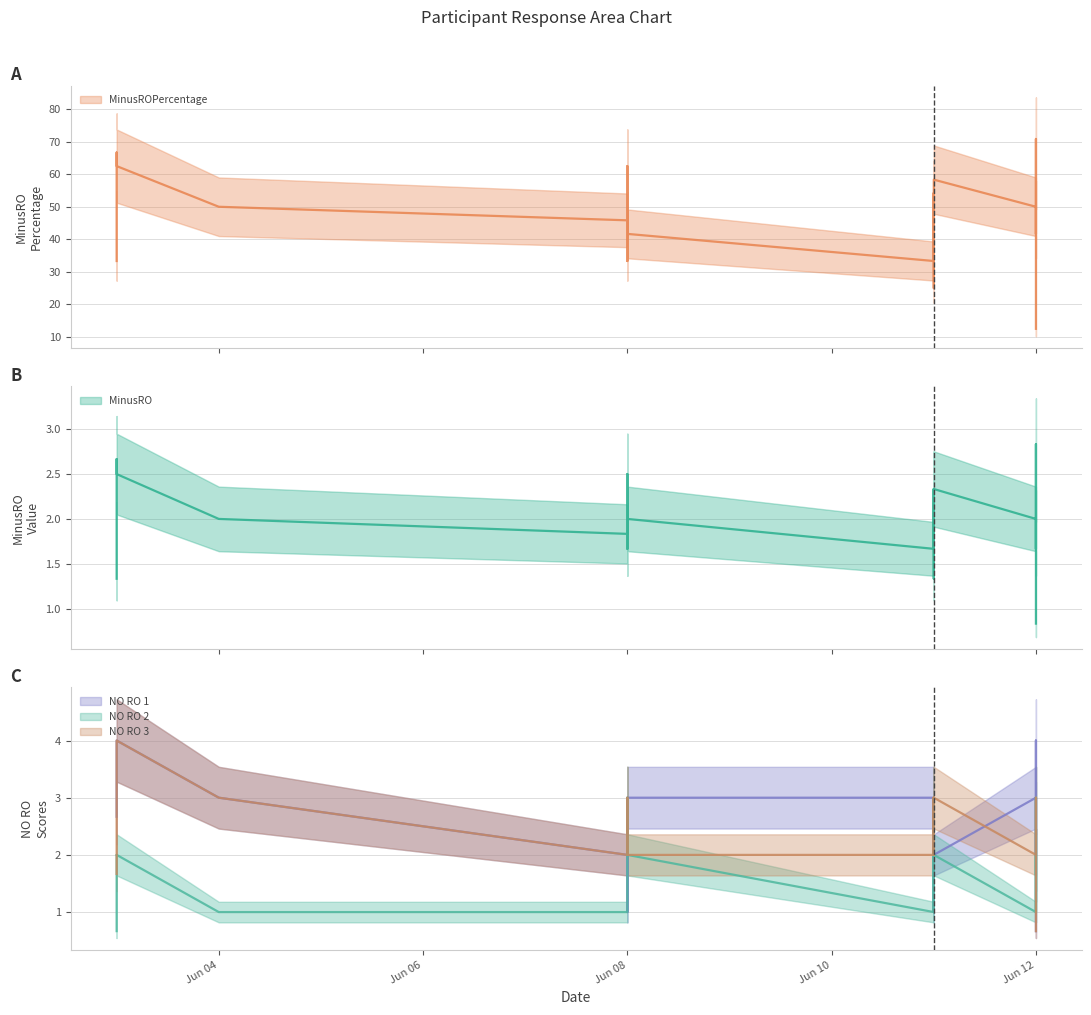

True or false: NO RO 1 and NO RO 3 intersect in this chart.

True